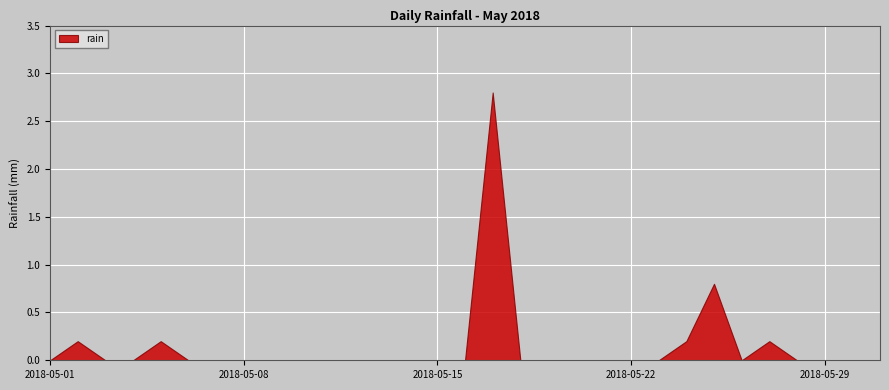

The value at 2018-05-23 is 1.0. True or false?

False